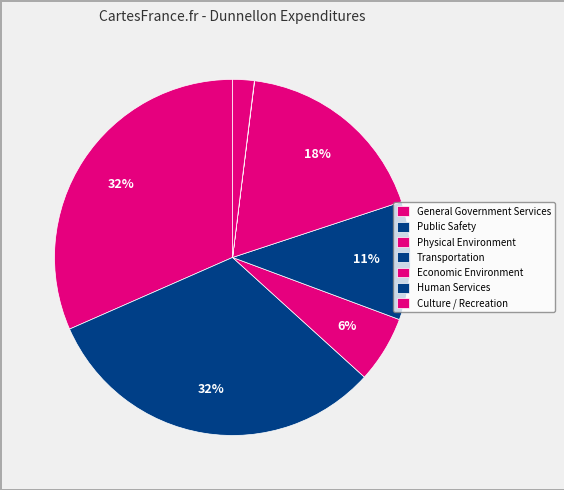

What is the total percentage of Economic Environment and Human Services?

18.0%